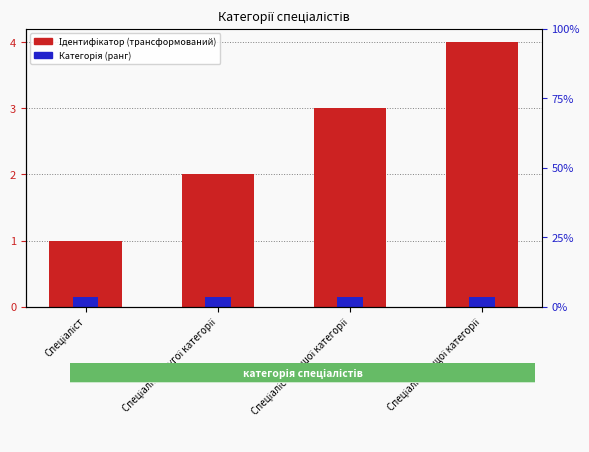

List the series in order of their overall mean, lowest first.

Категорія (ранг), Ідентифікатор (трансформований)